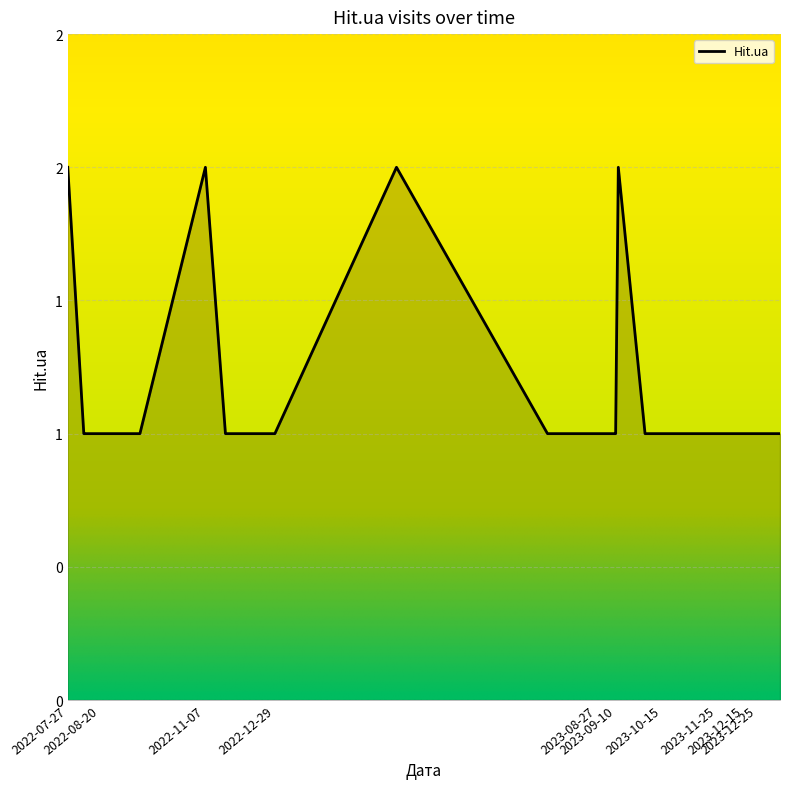

Does the chart have visible grid lines?

Yes